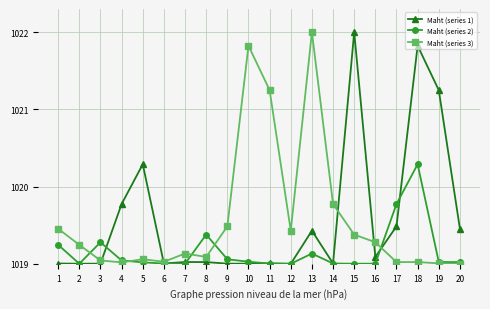

Rank the series at 1 from highest to lowest value.

Maht (series 3), Maht (series 2), Maht (series 1)